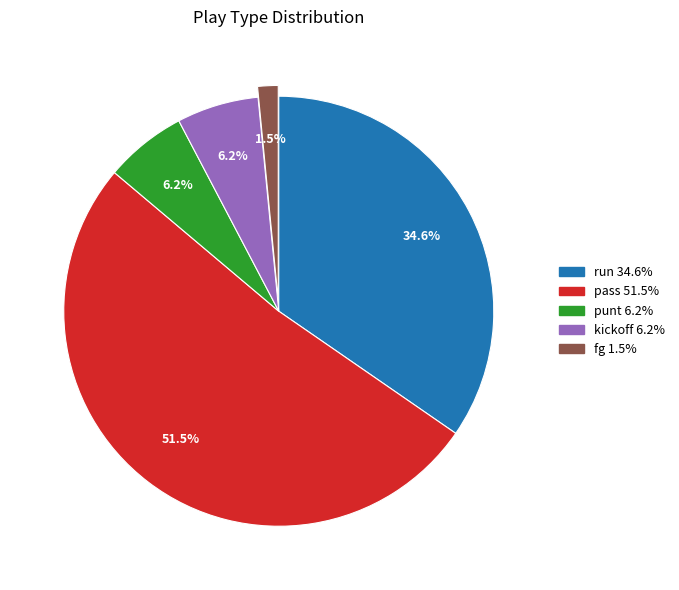

How many slices are in this pie chart?

5